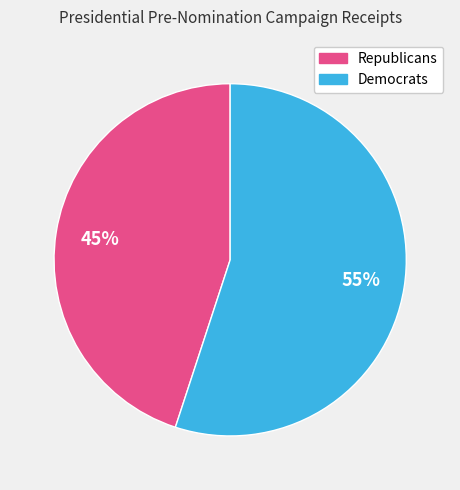

To the nearest percent, what is the difference between the largest and smallest slice percentages?

10%